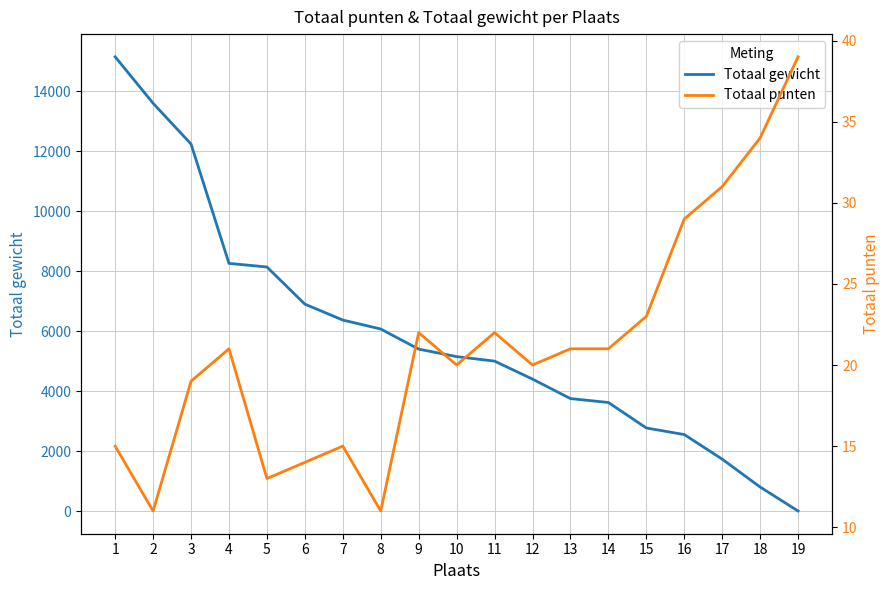

At which category is the sum across all series the highest?

1